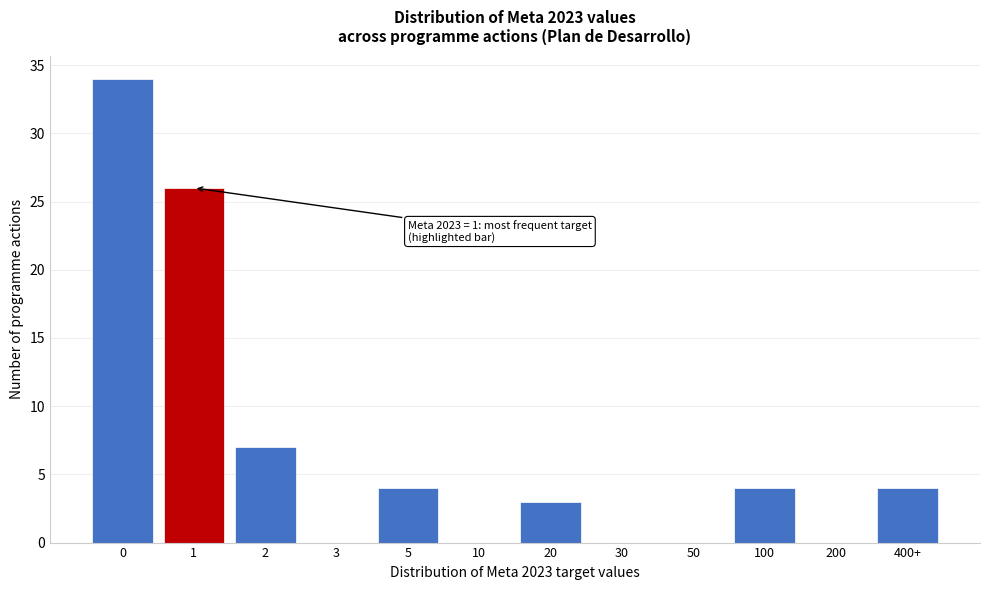

Reading left to right, what are all the values shown in this chart?

0=34	1=26	2=7	3=0	5=4	10=0	20=3	30=0	50=0	100=4	200=0	400+=4